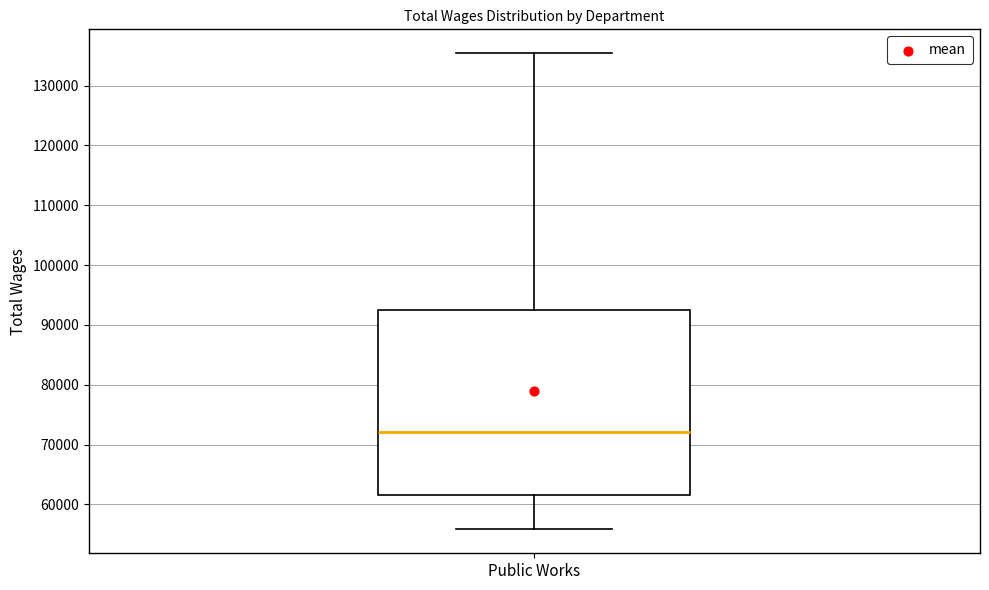

Read this box plot against the y-axis: the position of the median line, the range covered by the box, and the ends of both whiskers. The values are not printed on the chart, so give them approximately, as read against the axis.

median 72000, box 62000 to 93000, whiskers 56000 to 135000